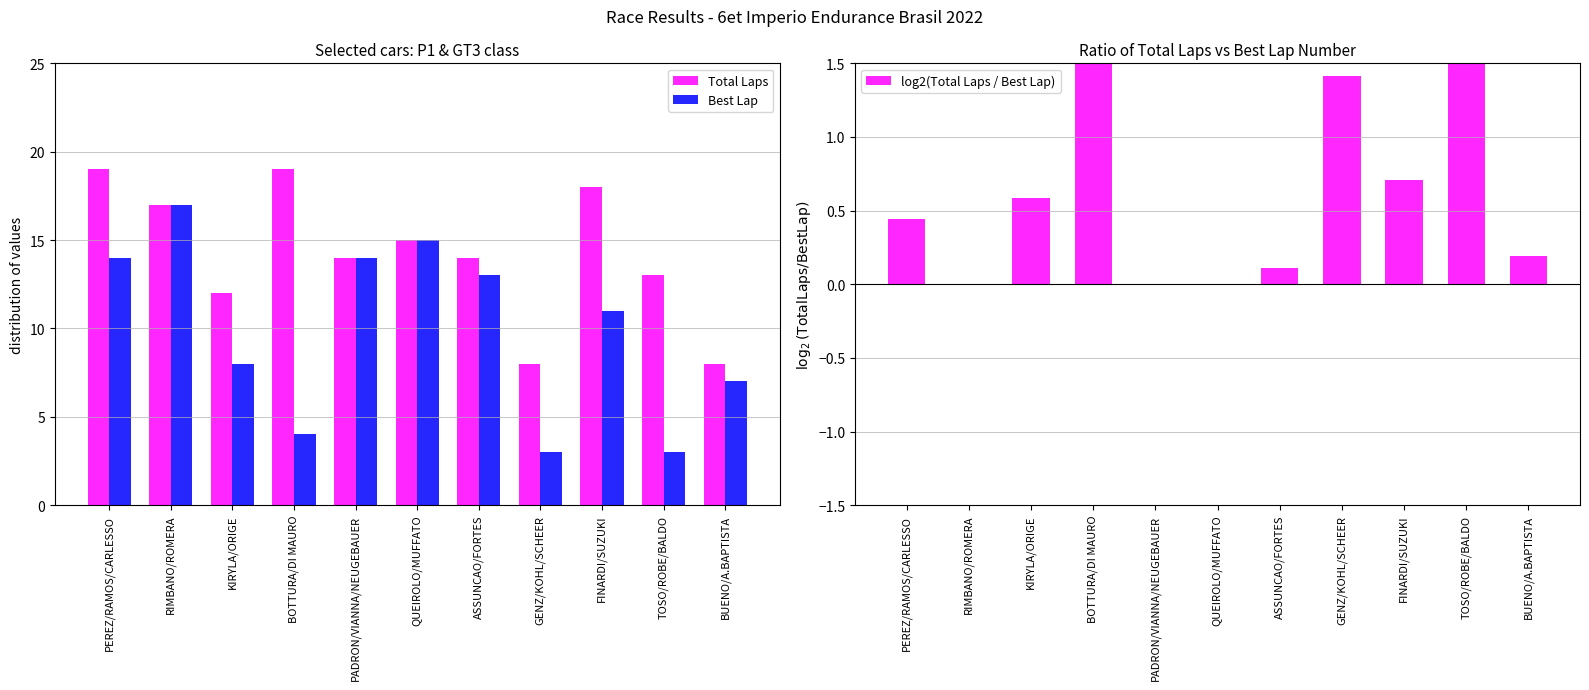

True or false: Best Lap has a value of 12.9 at KIRYLA/ORIGE.

False